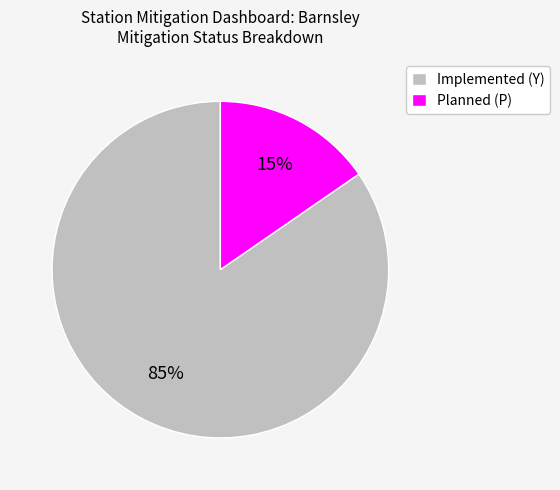

To the nearest percent, what is the combined percentage of Implemented (Y) and Planned (P)?

100%